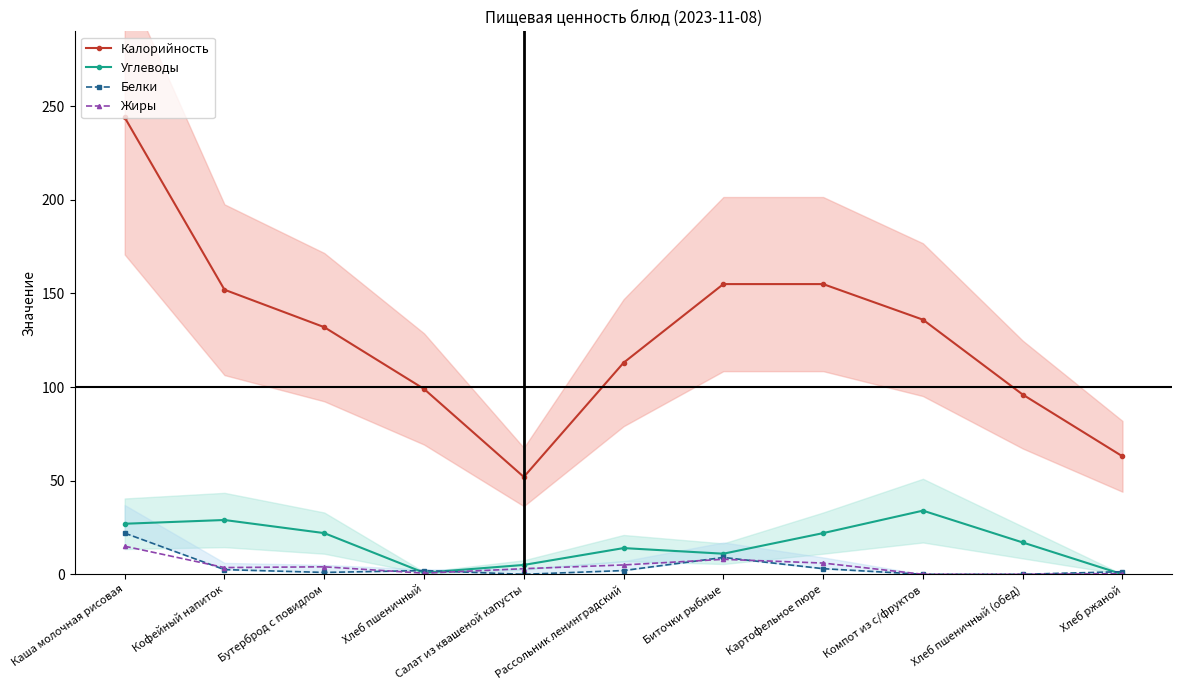

What is the value of the Углеводы point at the 5th from the left?

5.0